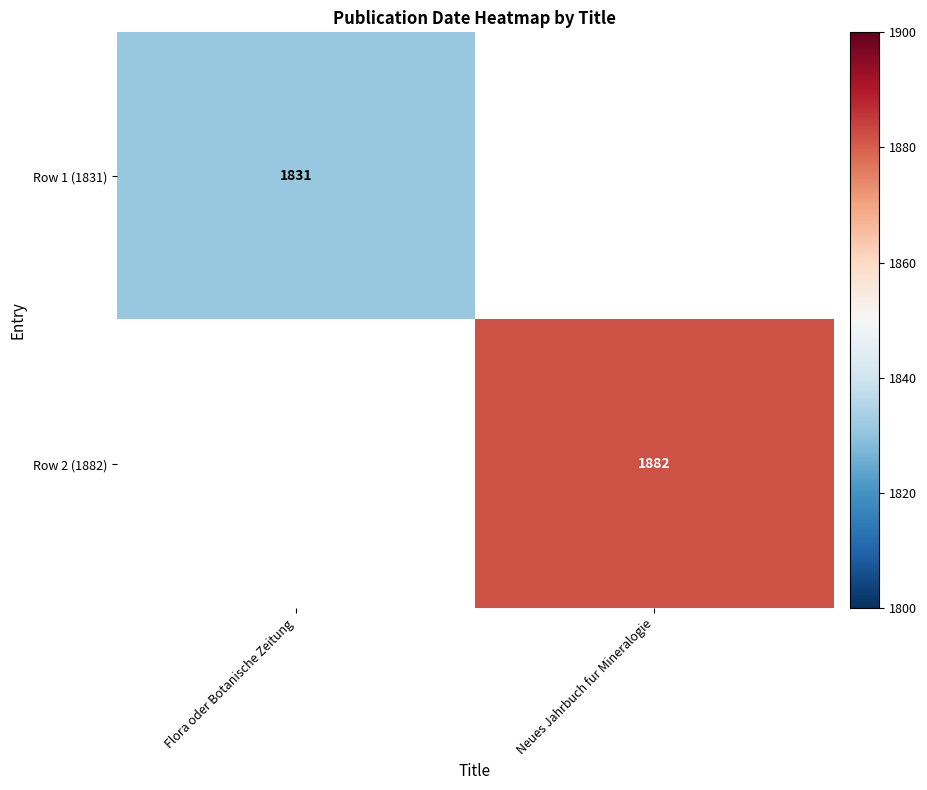

Is it true that Row 1 (1831) equals 1831 at Flora oder Botanische Zeitung?

True